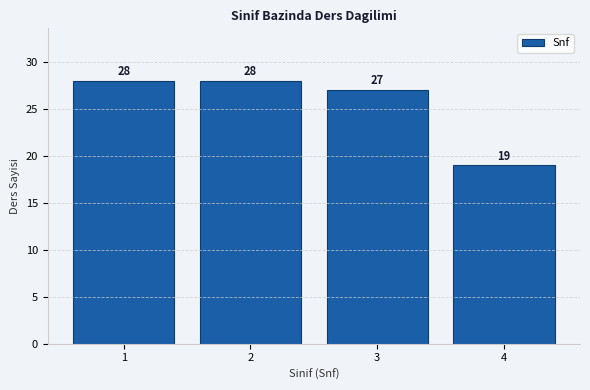

Reading left to right, extract all data points from this chart.

1=28	2=28	3=27	4=19